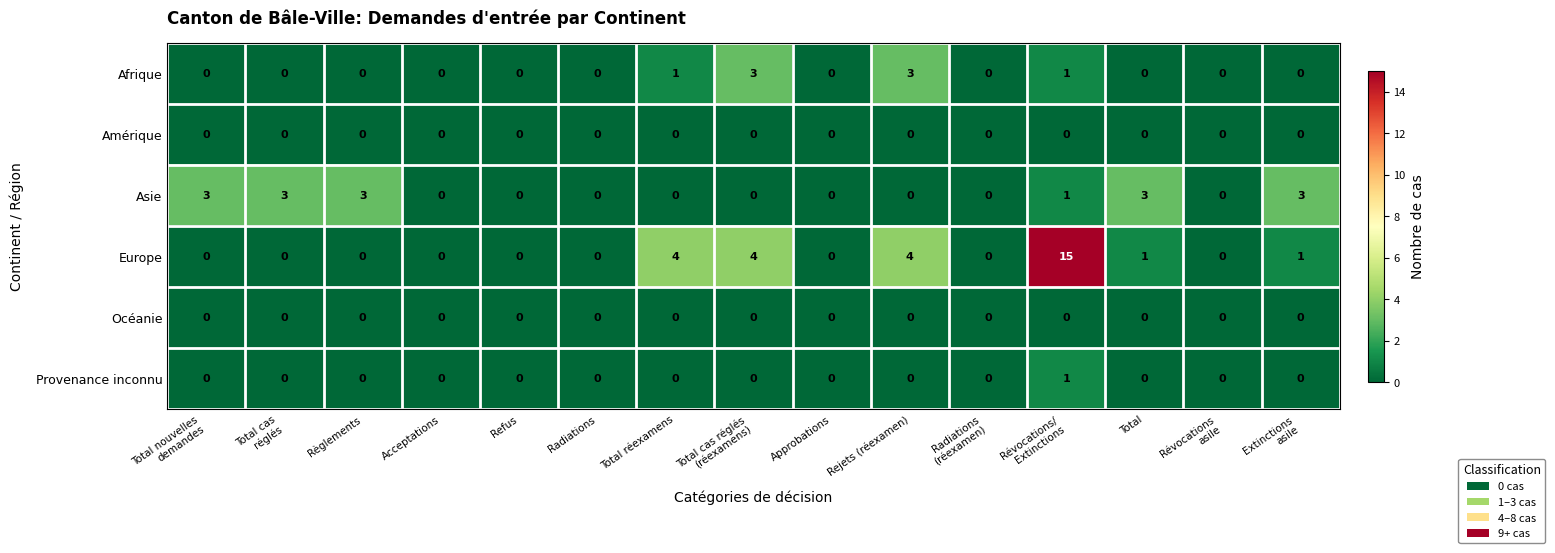

What is the spread (max minus min) of values at Total cas réglés
(réexamens)?

4